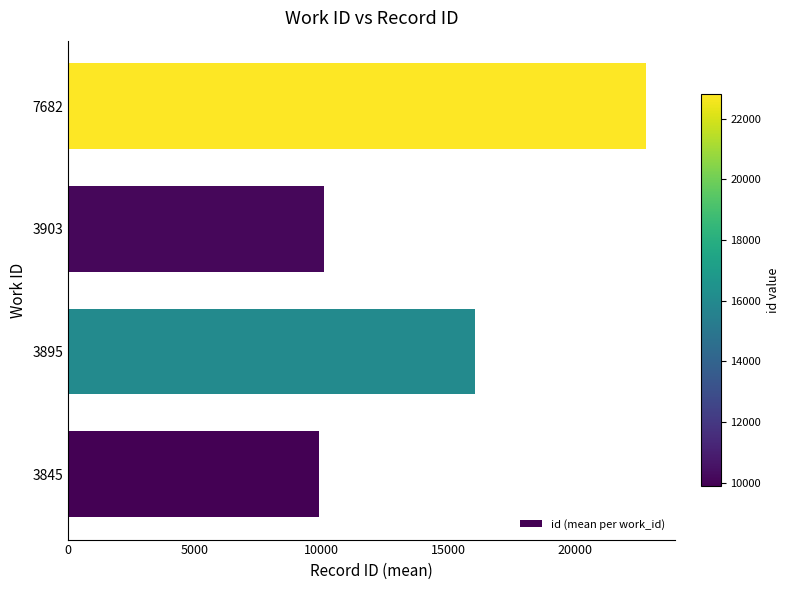

What is the change in value from 3845 to 3895?

+6139.5